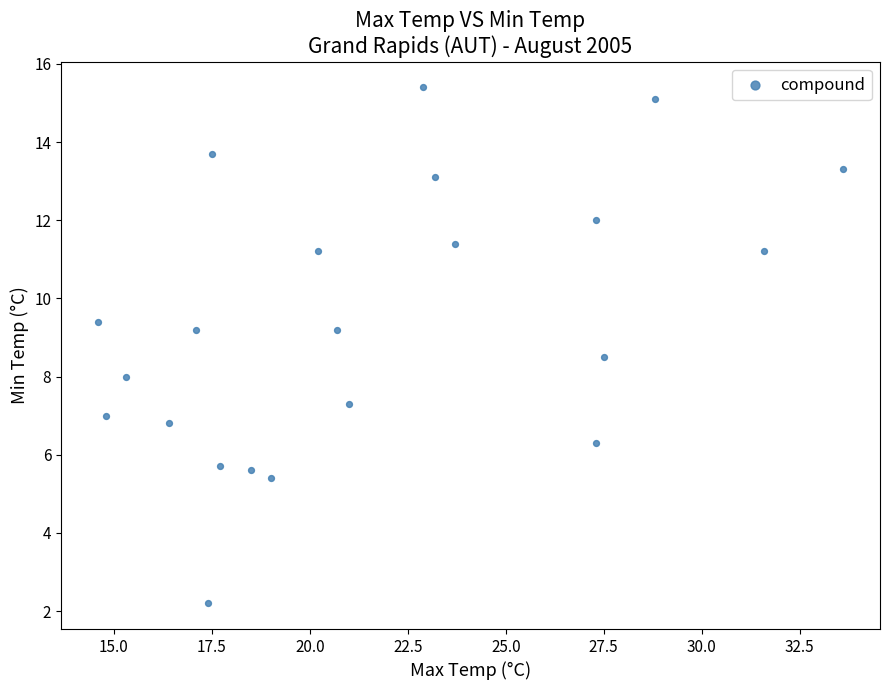

What is the range of X values (max minus min)?

19.0